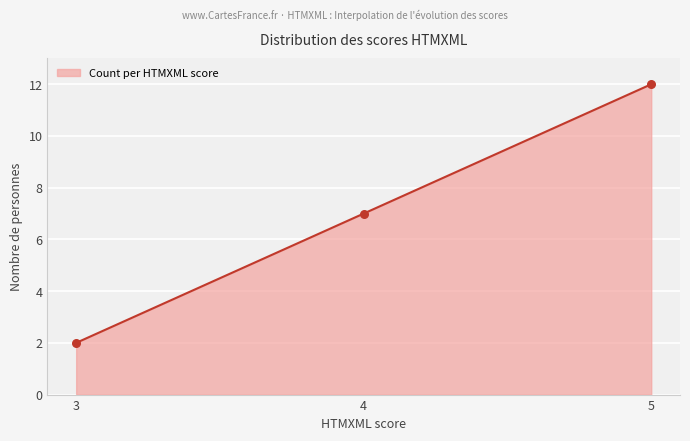

Between 3 and 4, which is larger?

4